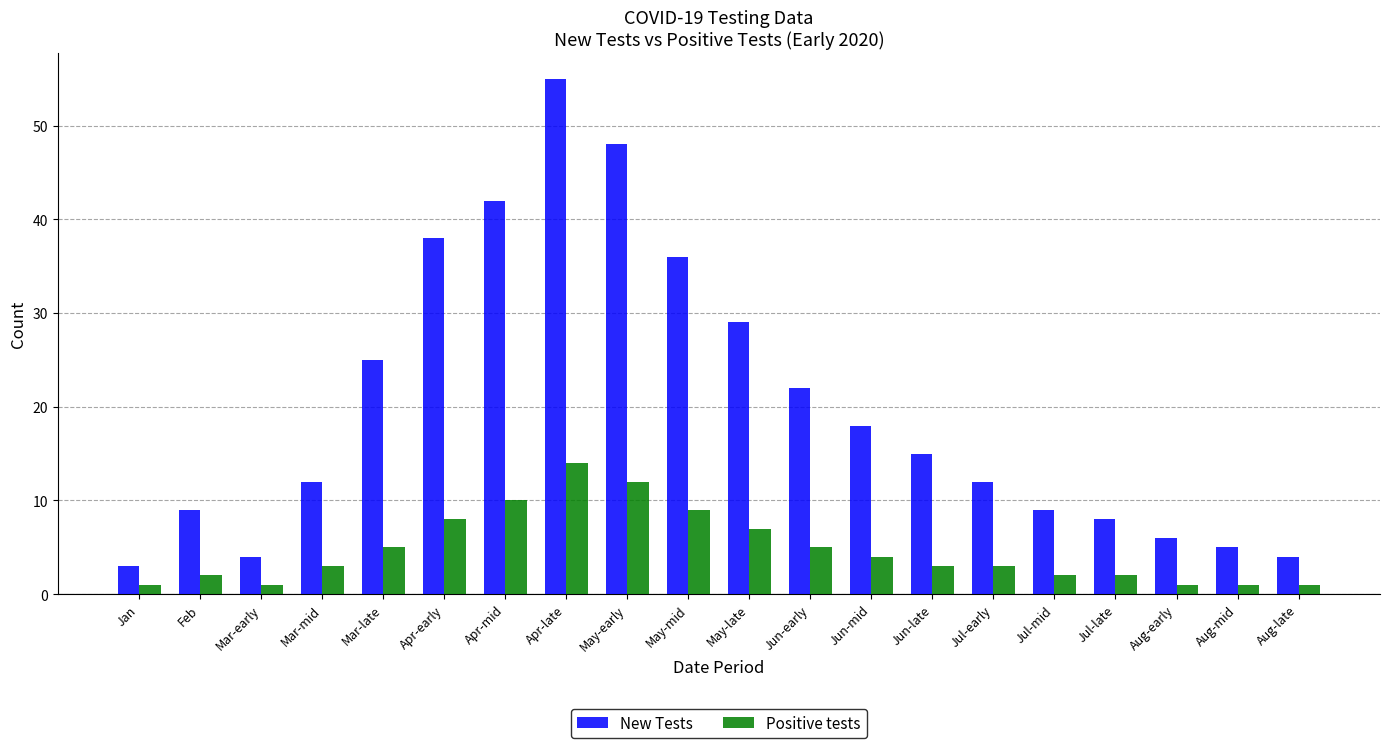

How many bars are there in total?

40